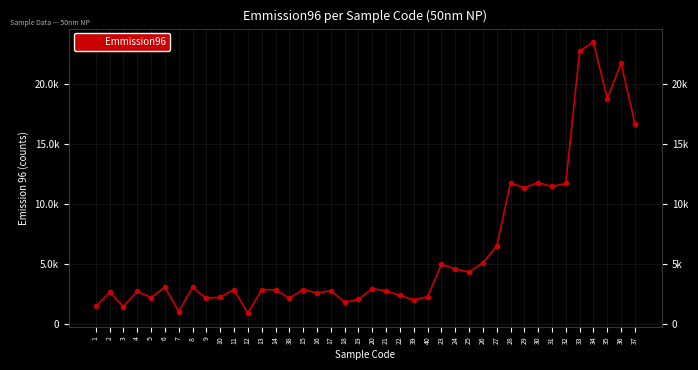

True or false: there are more than 0 points higher than both neighbors.

True